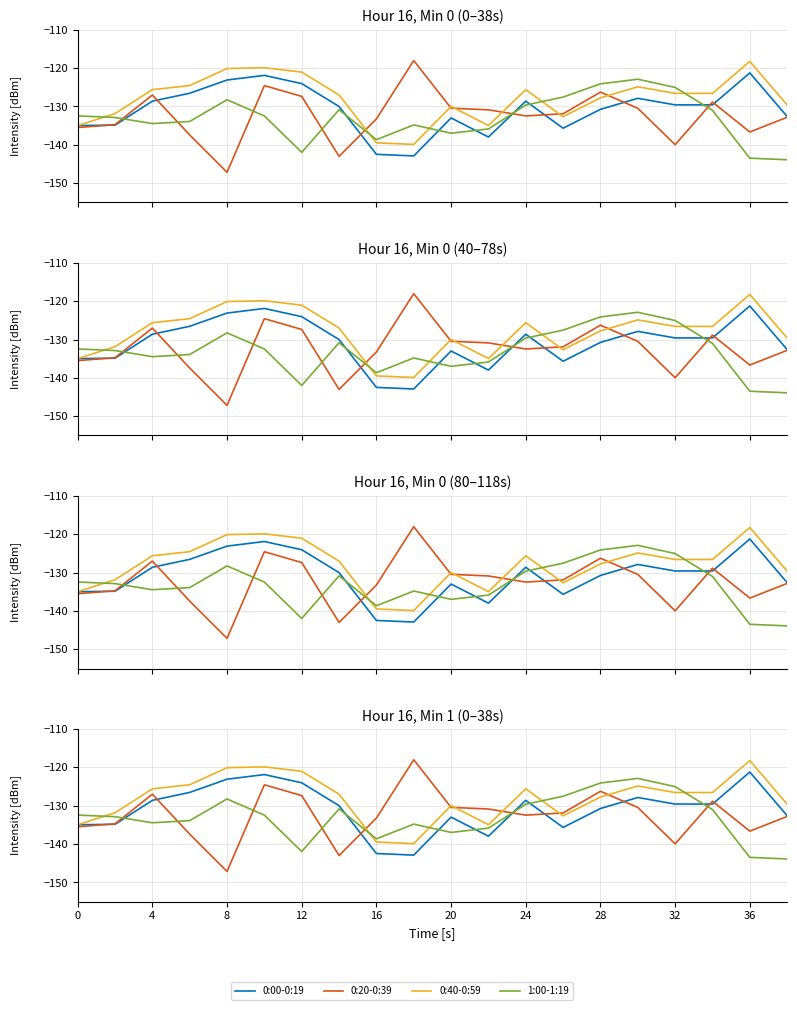

At how many categories does at least one series exceed -130?

16